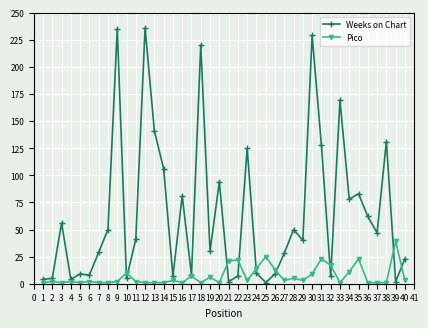

Reading left to right, transcribe all the data shown in this chart.

Weeks on Chart: 4	5	56	4	9	8	29	50	235	5	41	236	141	106	7	81	8	220	30	94	2	7	125	10	1	9	28	50	40	229	128	7	169	78	83	62	47	131	2	23
Pico: 1	2	1	2	1	2	1	1	2	10	2	1	1	1	3	1	7	1	6	1	21	22	3	14	25	13	3	5	3	9	23	17	1	11	23	1	1	1	39	3